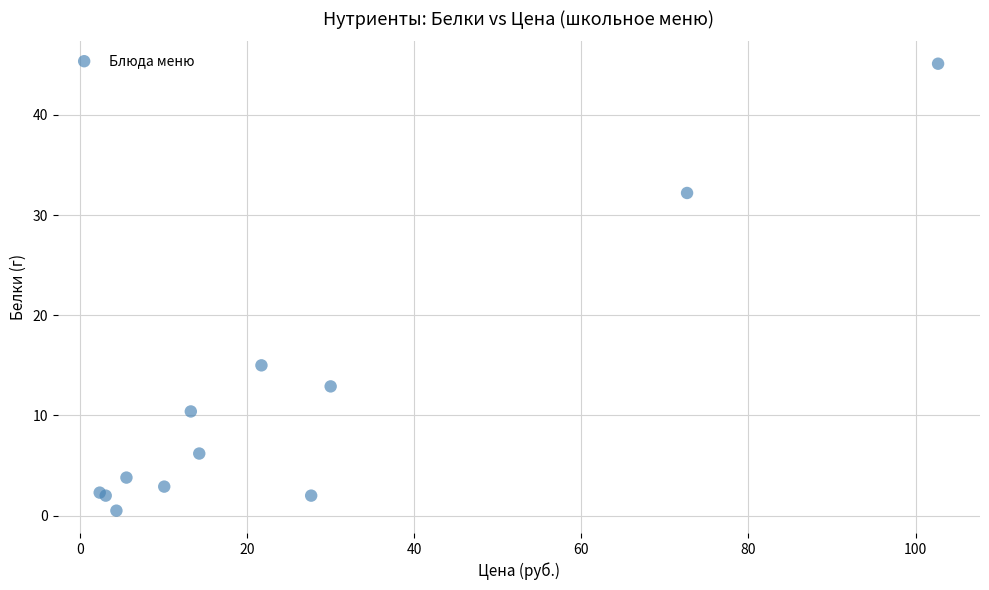

What Y value in the scatter plot is closest to 22?

15.0